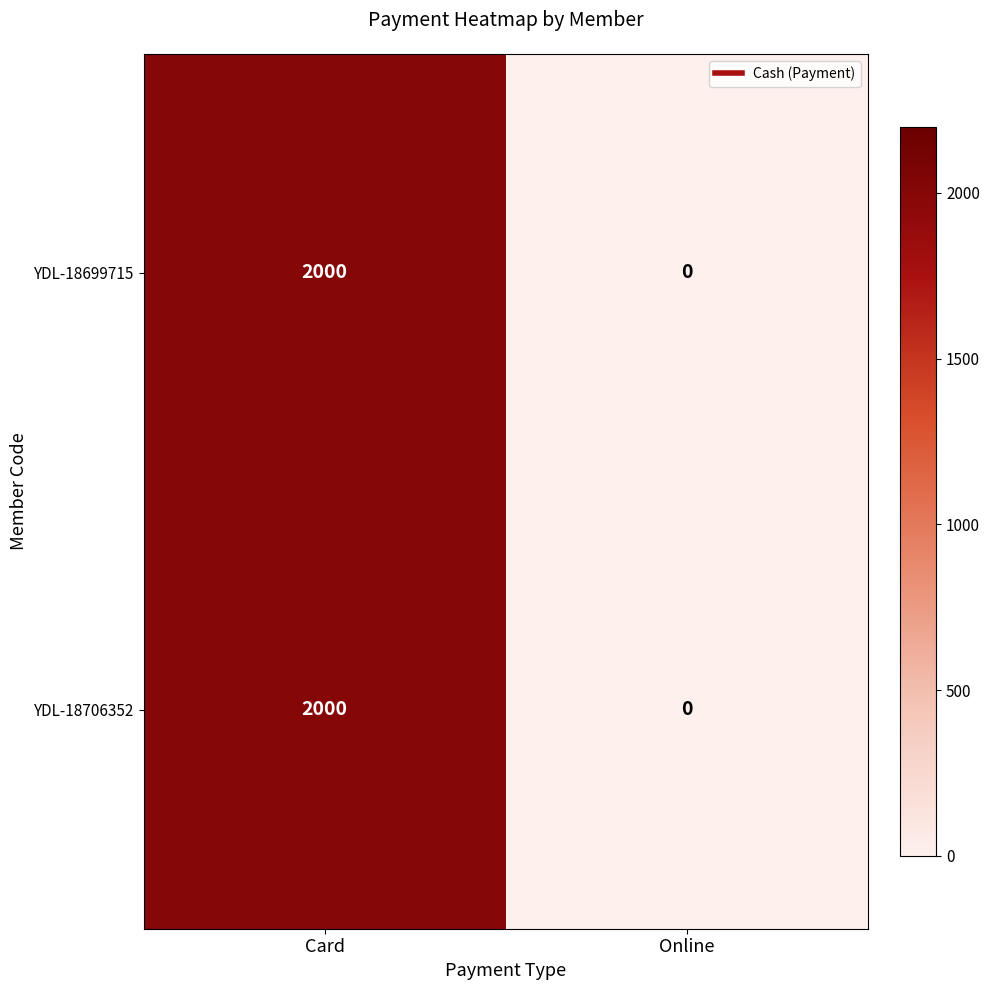

The value of YDL-18706352 at Card is 3318. True or false?

False